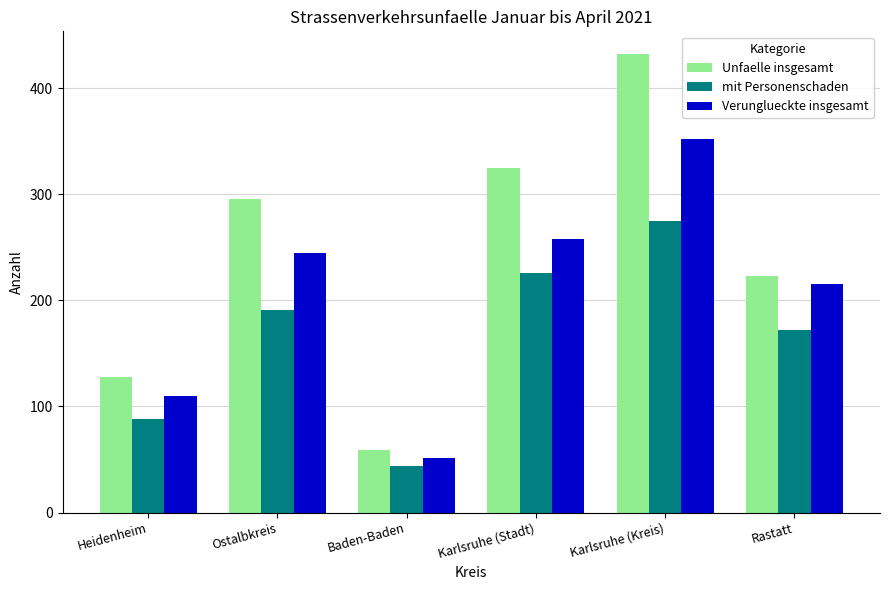

What is the sum of all Verunglueckte insgesamt values?

1231